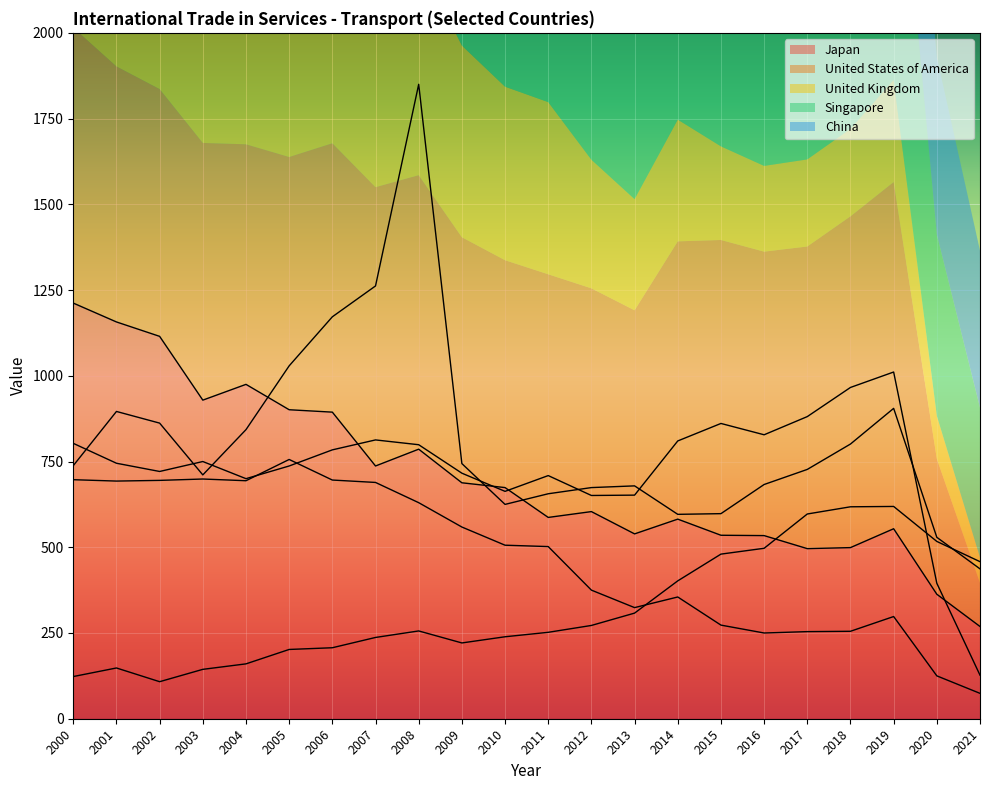

At 2007, list the series in order from smallest to largest.

China, United Kingdom, Japan, United States of America, Singapore